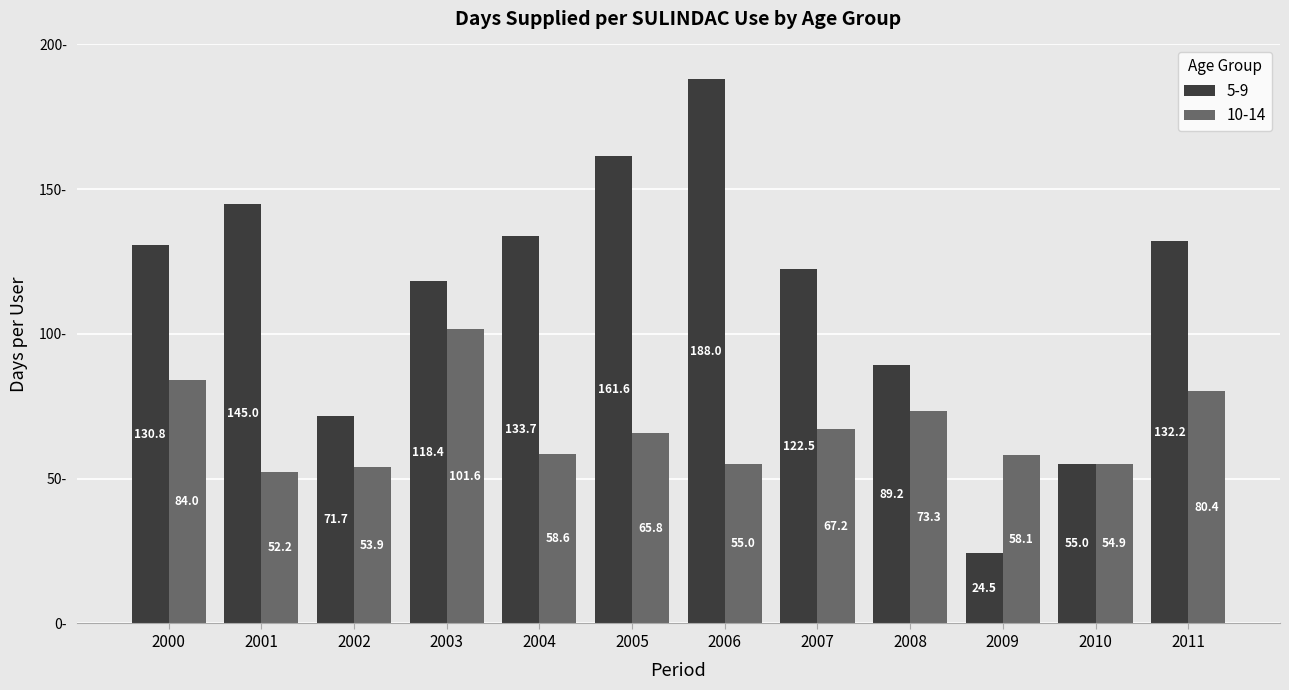

Which series has the widest spread of values?

5-9